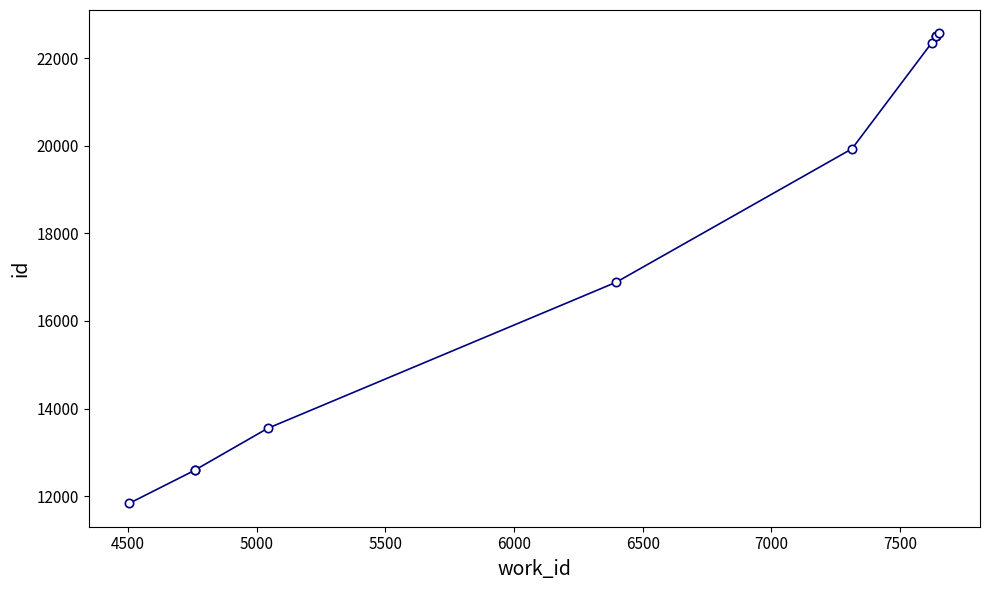

Reading right to left, transcribe all the data shown in this chart.

22567	22510	22508	22355	19933	16885	13547	12596	12593	11837